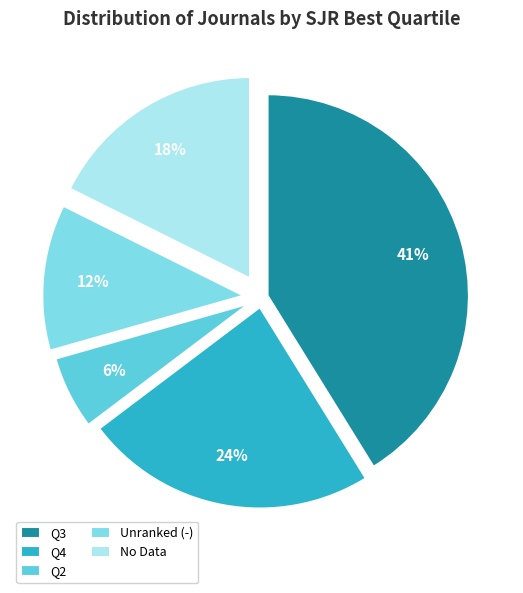

Which category has the biggest portion of the pie?

Q3